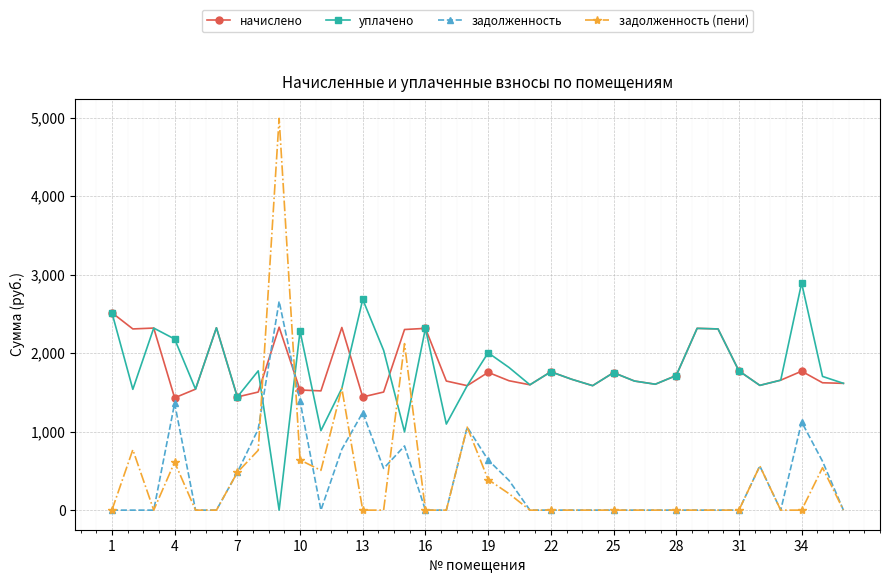

True or false: задолженность has more than 1 points higher than both neighbors.

True